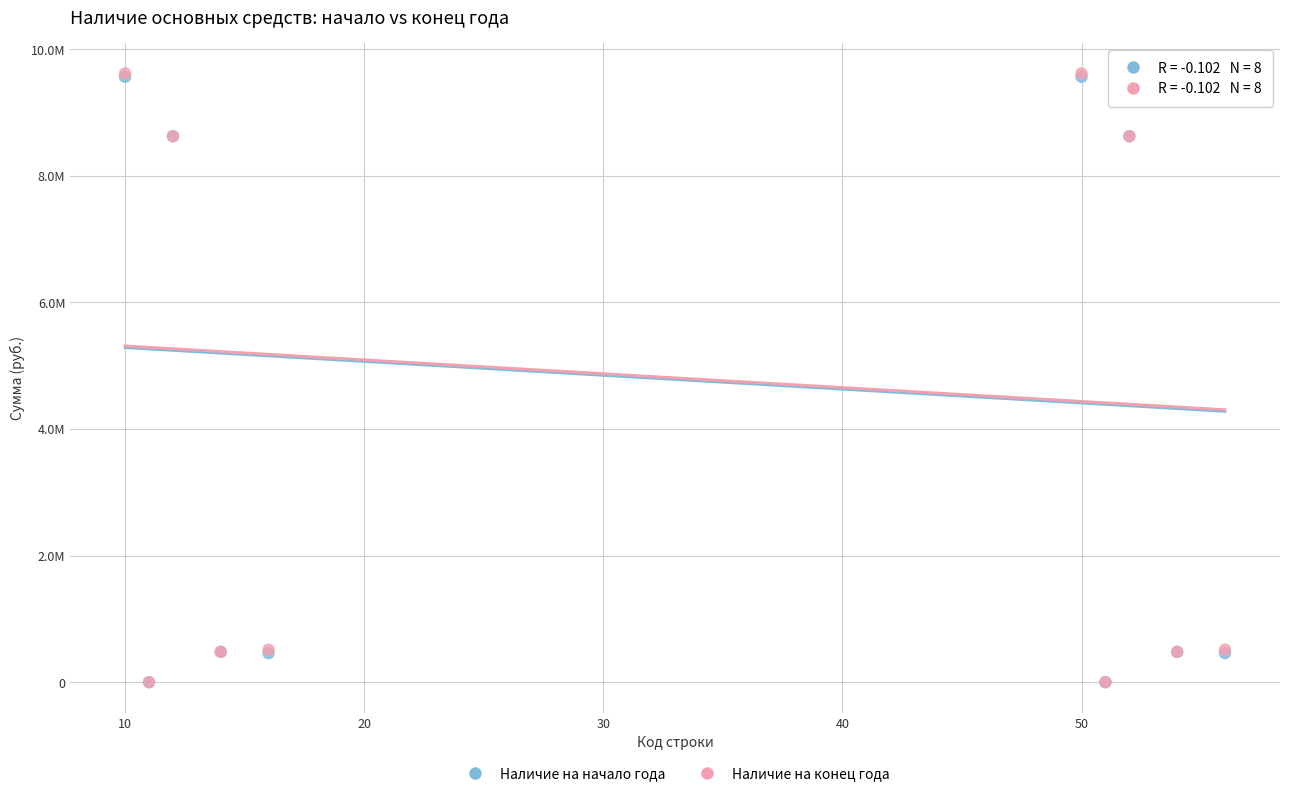

Which series has the widest spread of Y values?

Наличие на конец года